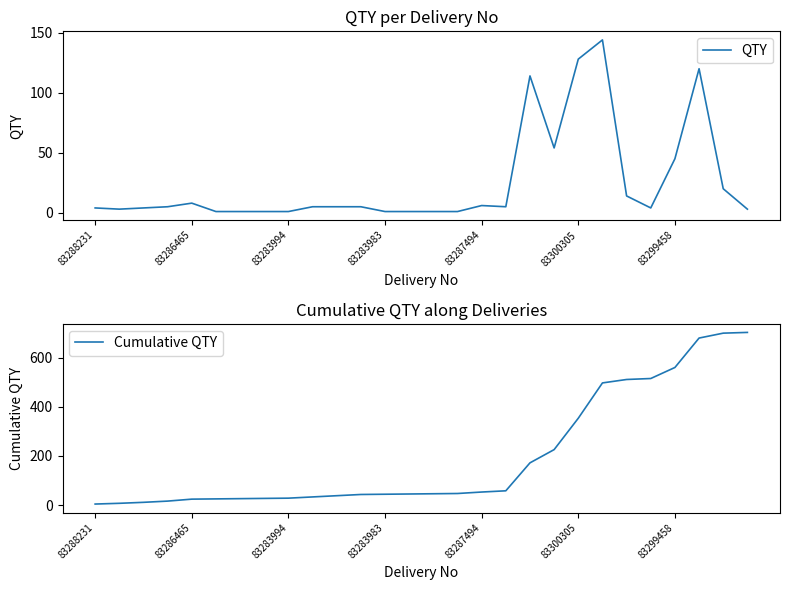

What is the maximum value for QTY?

144